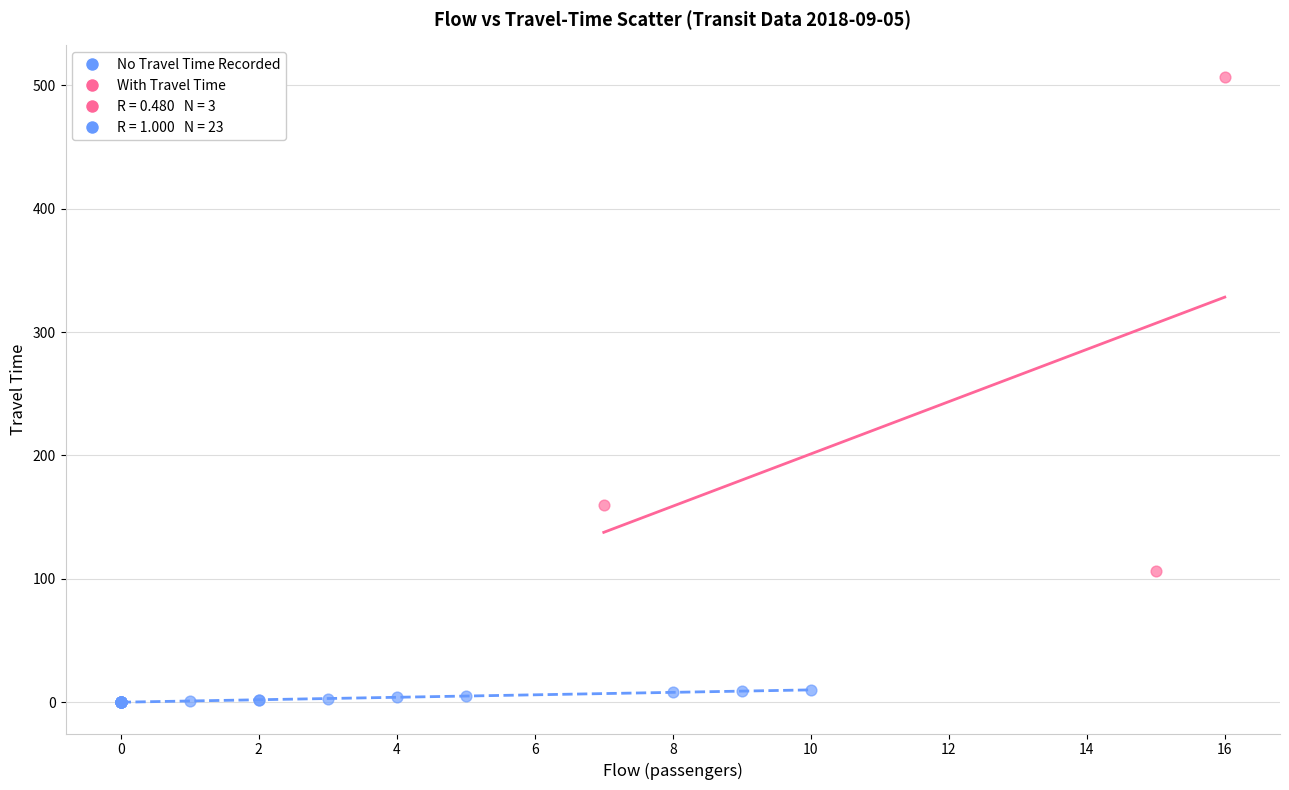

Which series contains the lowest Y value?

No Travel Time Recorded